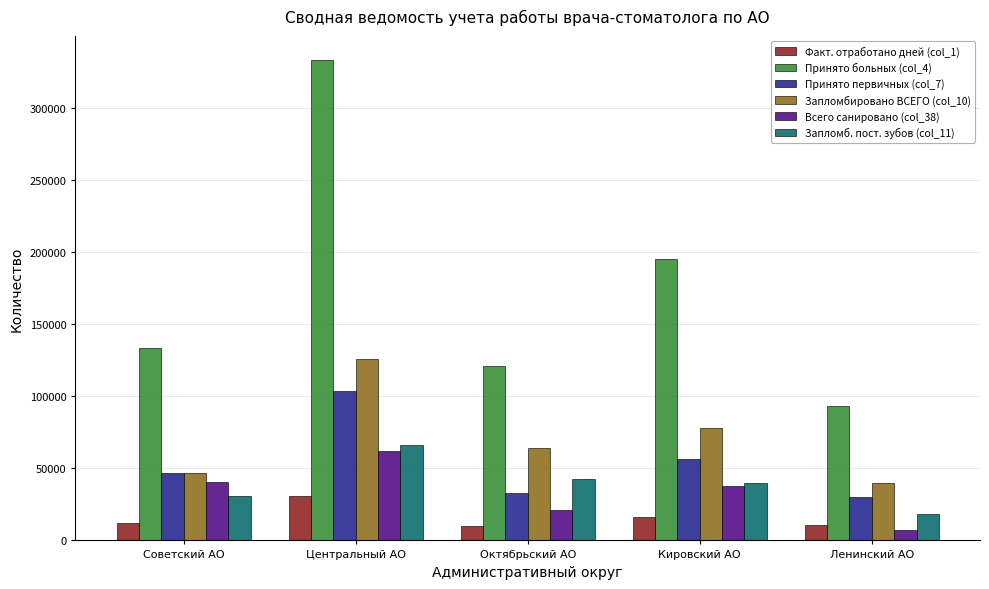

Rank the categories by Принято больных (col_4) value from highest to lowest.

Центральный АО, Кировский АО, Советский АО, Октябрьский АО, Ленинский АО